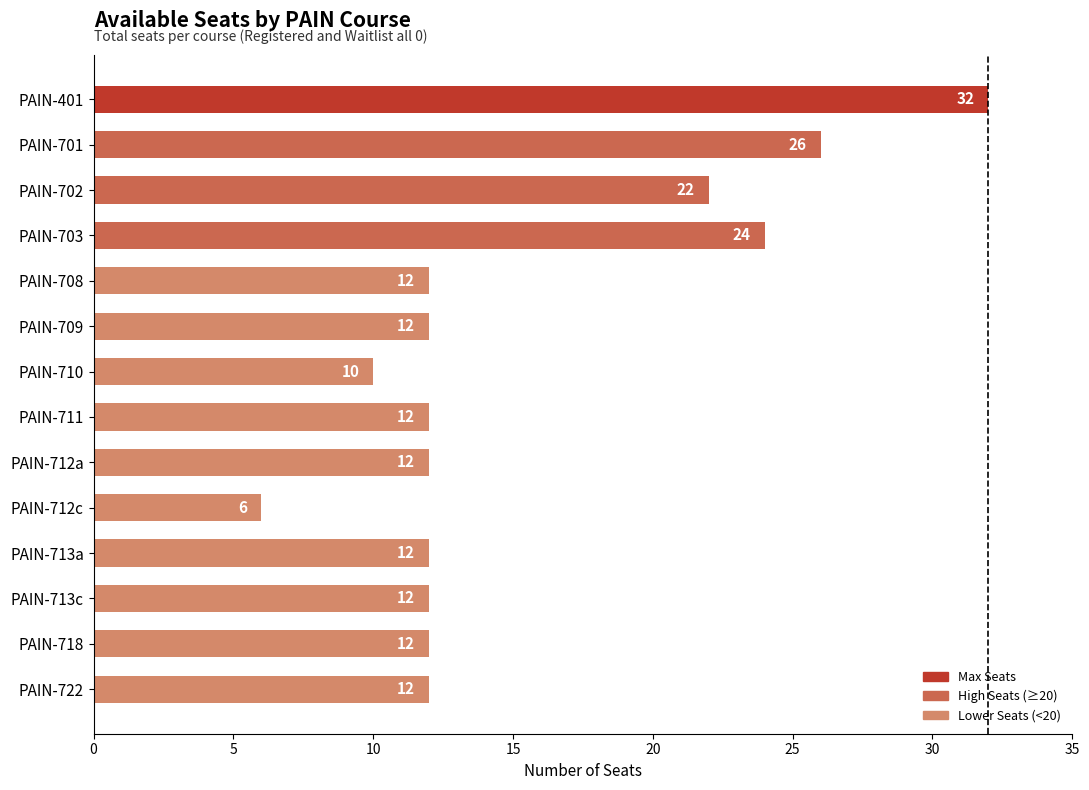

What is the average value?

15